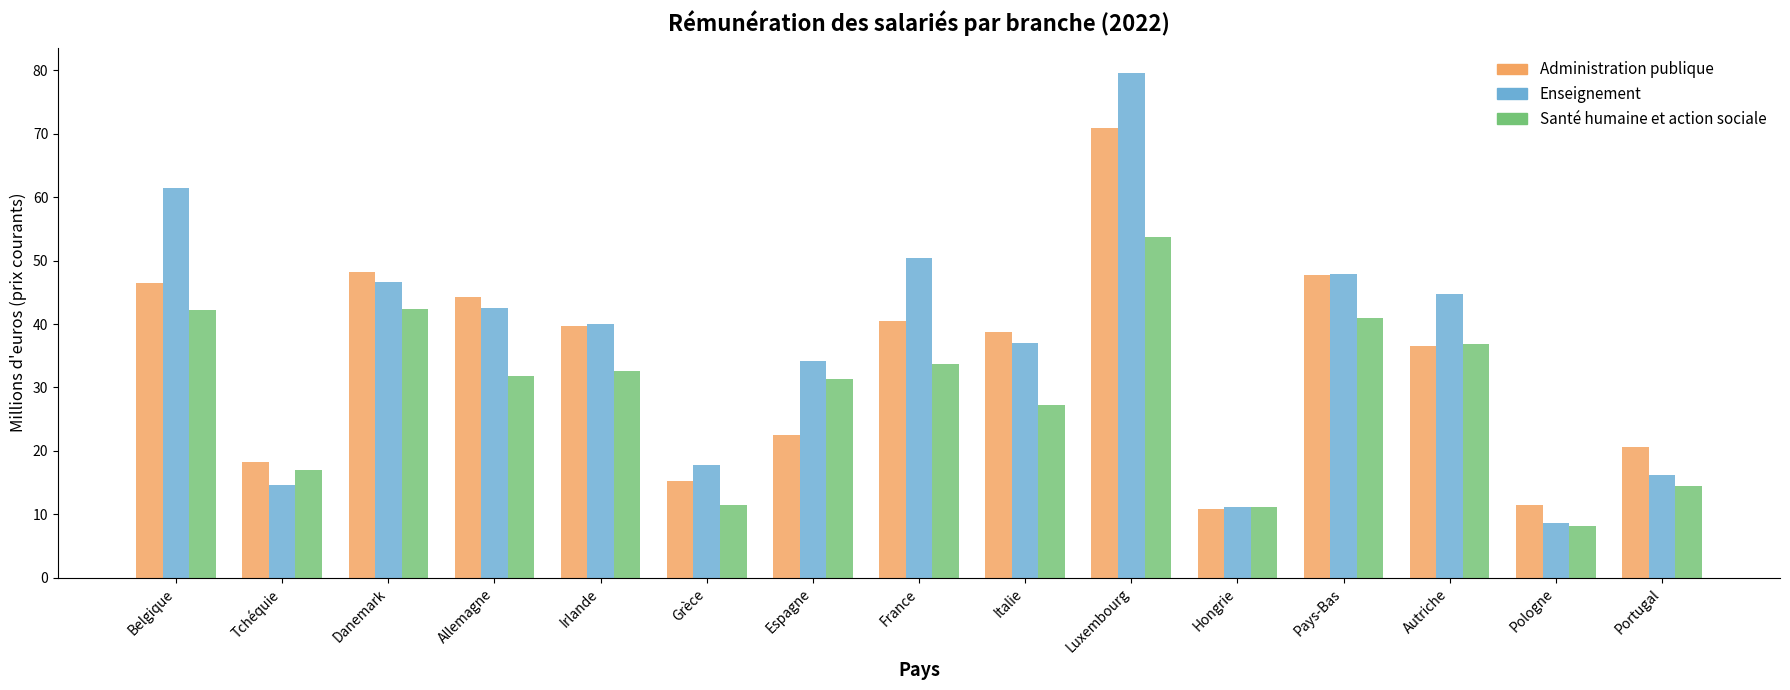

How many bars are there in total?

45